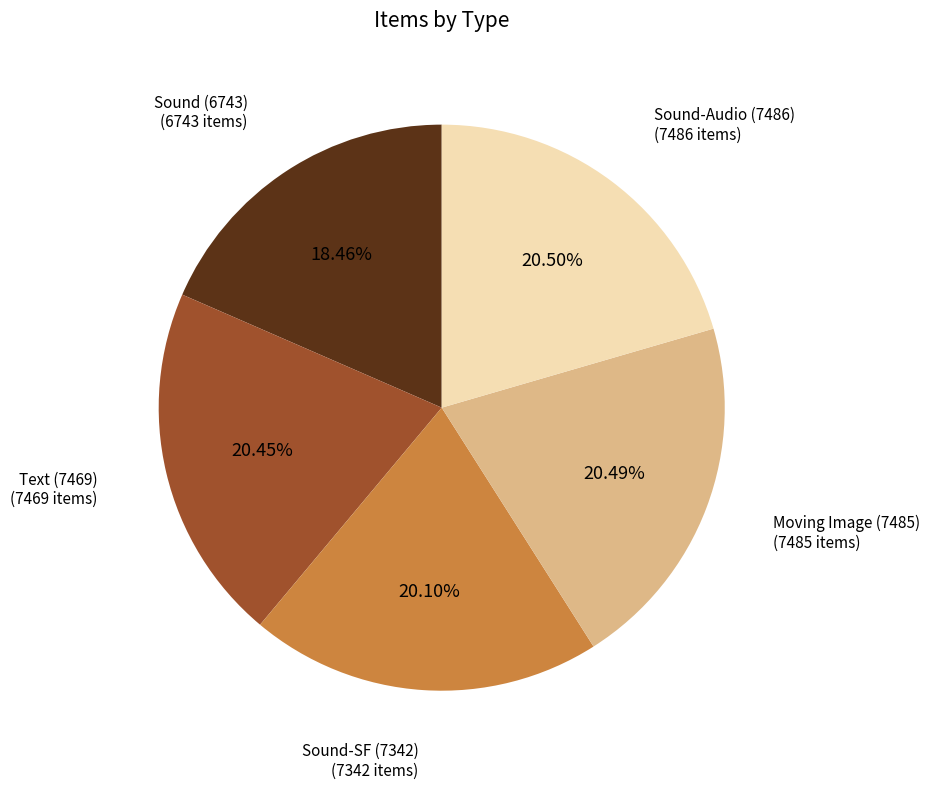

Is there any slice that represents more than half of the pie?

No